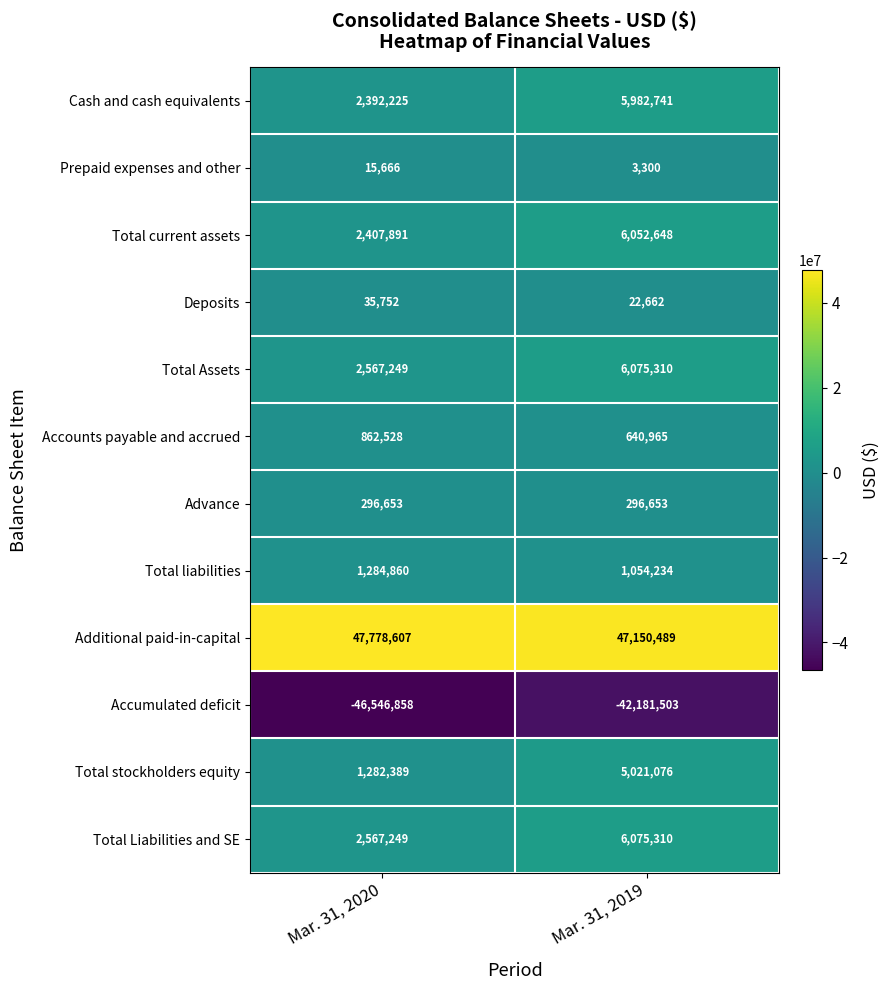

At which category is the sum across all series the highest?

Mar. 31, 2019